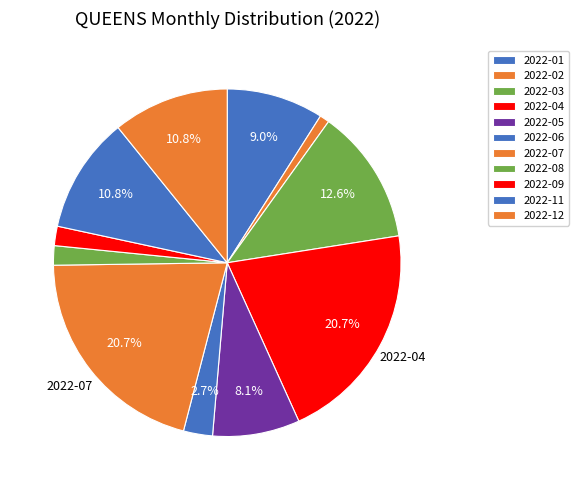

To the nearest percent, what portion does 2022-06 represent?

3%